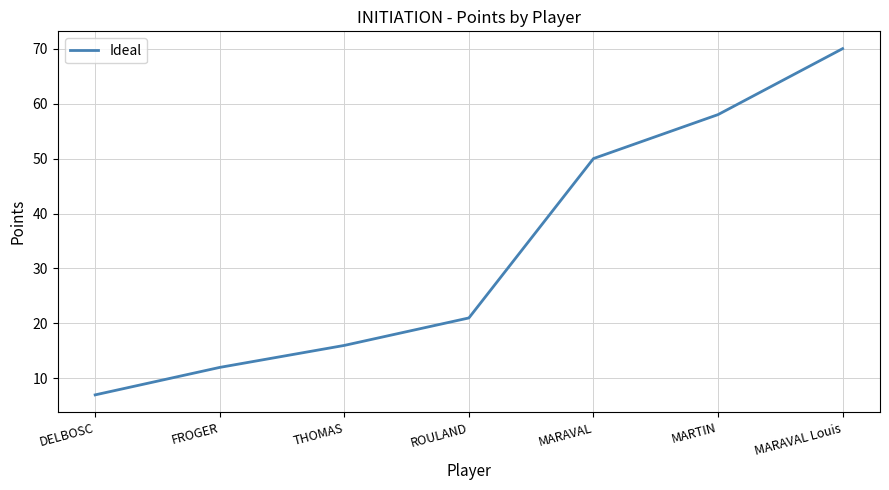

Rank the categories by value from highest to lowest.

MARAVAL Louis, MARTIN, MARAVAL, ROULAND, THOMAS, FROGER, DELBOSC